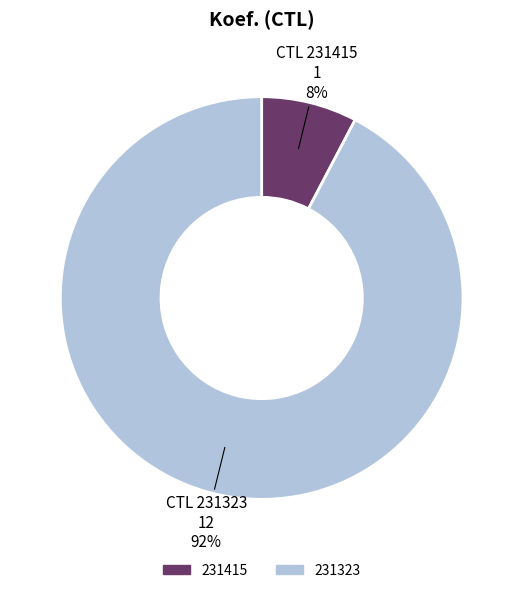

To the nearest percent, what percentage of the pie is 231323?

92%